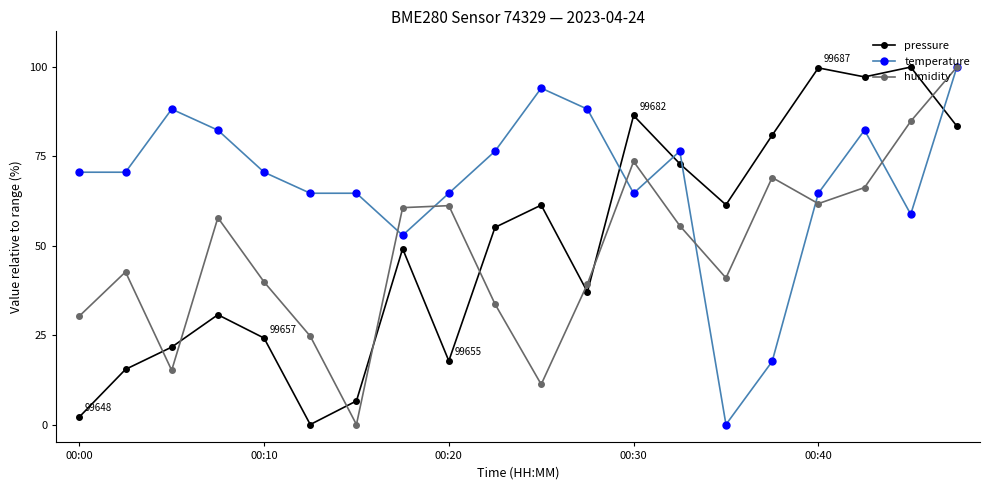

How many interior local valleys does the humidity series have?

5